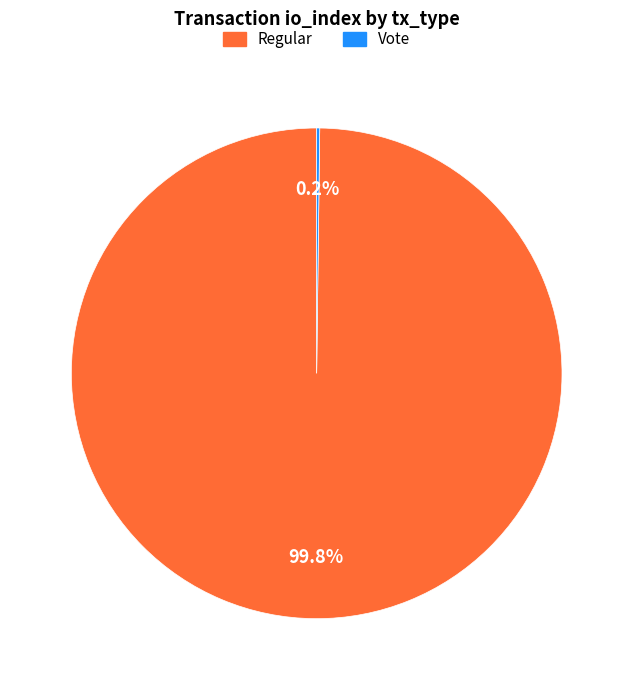

What percentage is the Regular slice, to the nearest percent?

100%